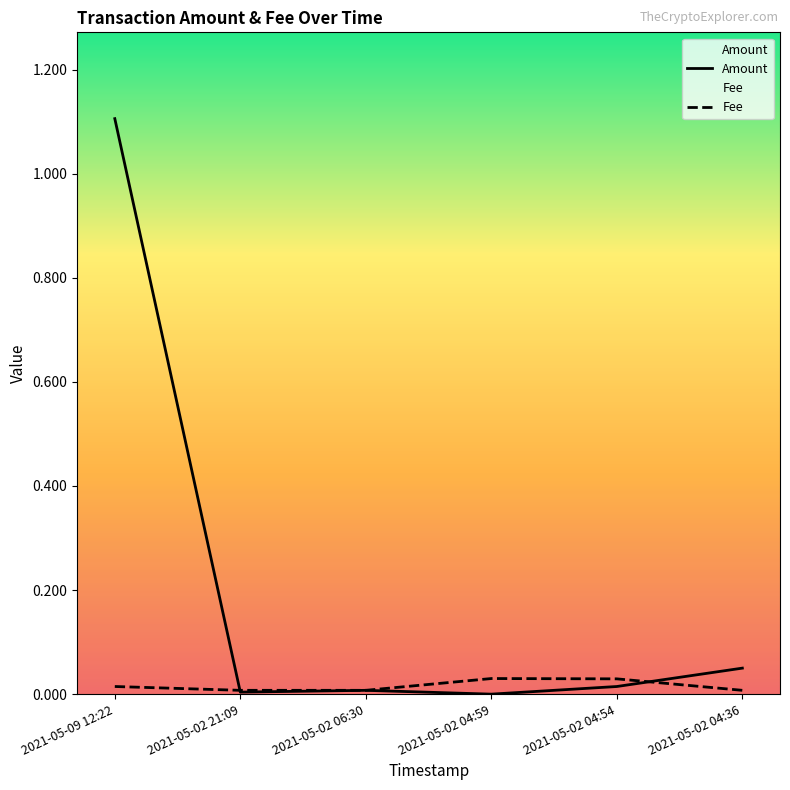

How many data points does each series have?

6